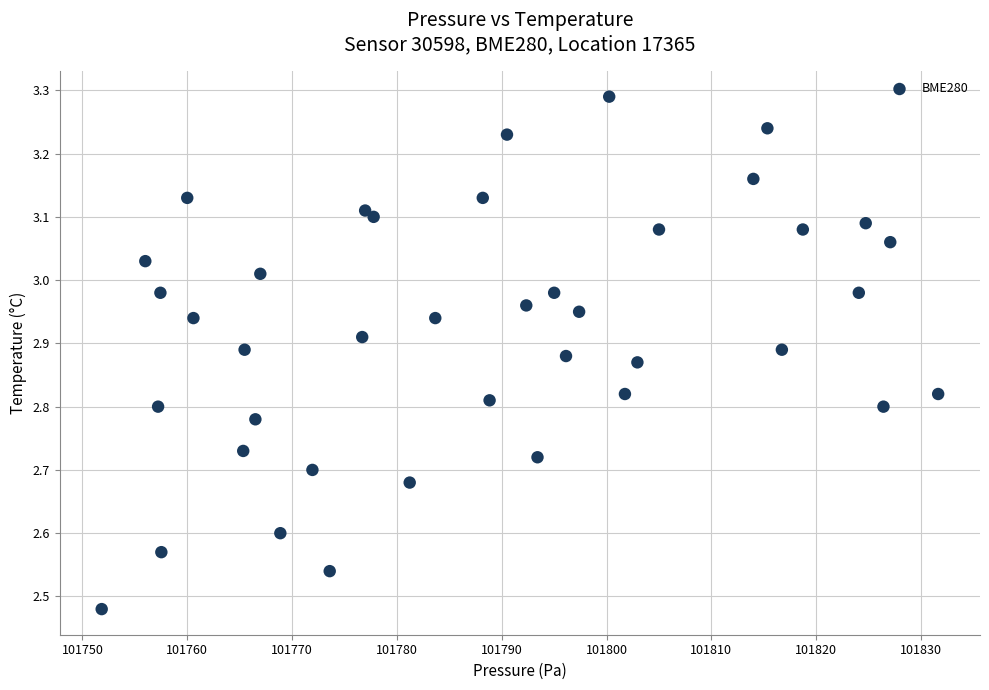

What is the range of X values (max minus min)?

79.8